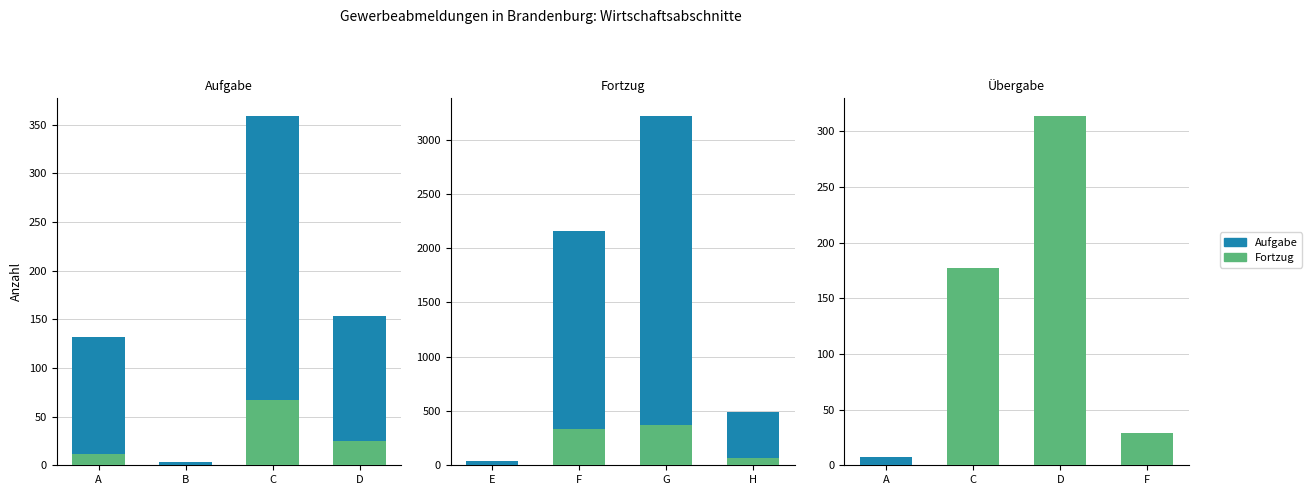

Which category has the lowest value across all series?

A